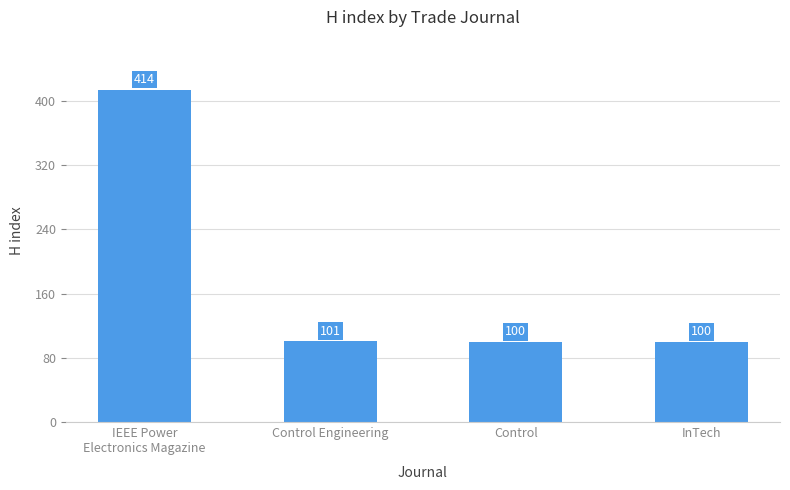

What is the change in value from Control Engineering to Control?

-1